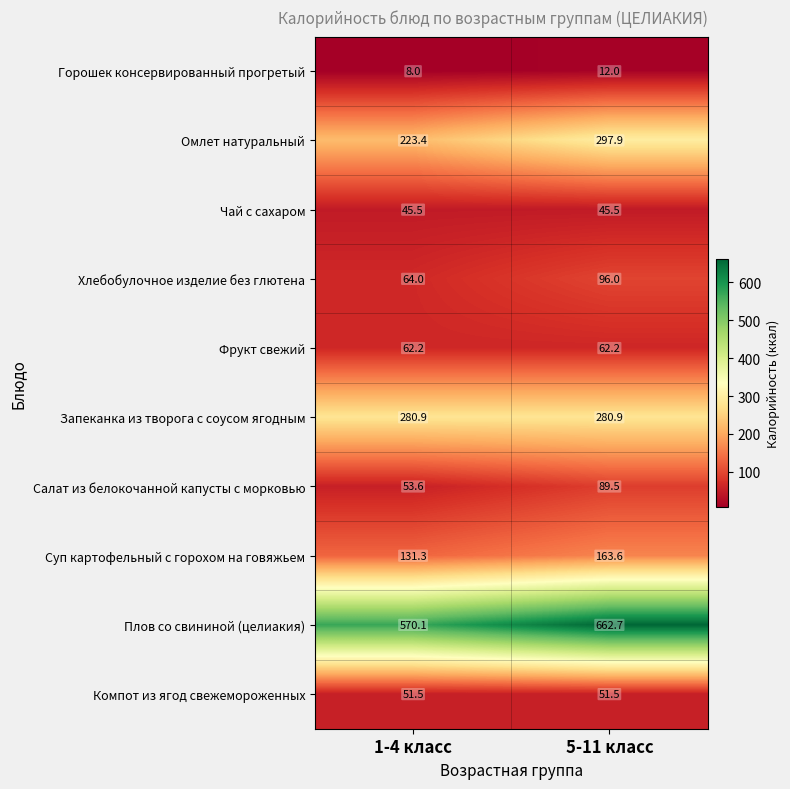

What is the minimum value shown in the chart?

8.0